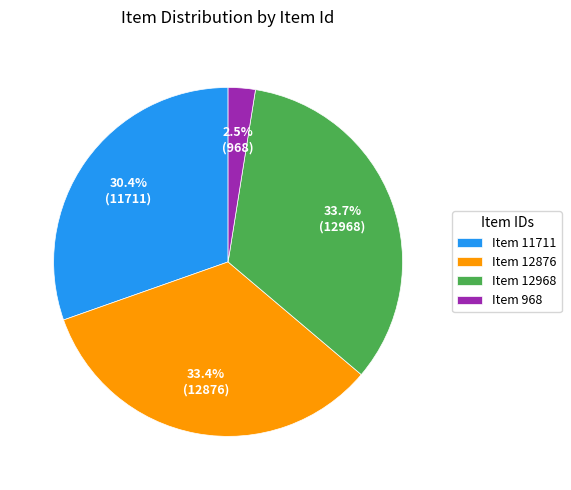

What is the ratio of the value at Item 12876 to the value at Item 11711?

1.1